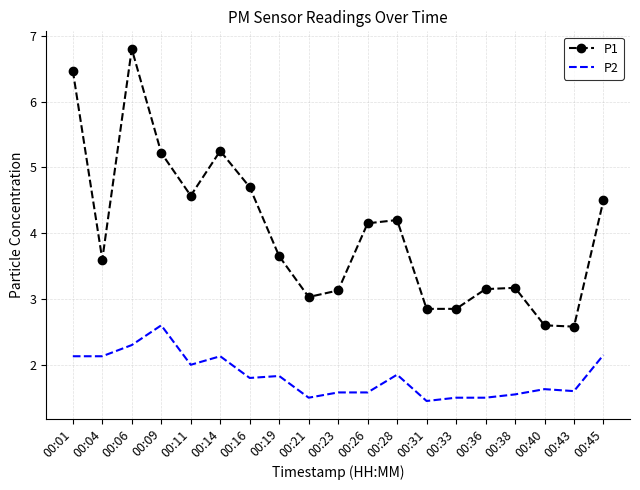

List the series in order of their overall mean, highest first.

P1, P2